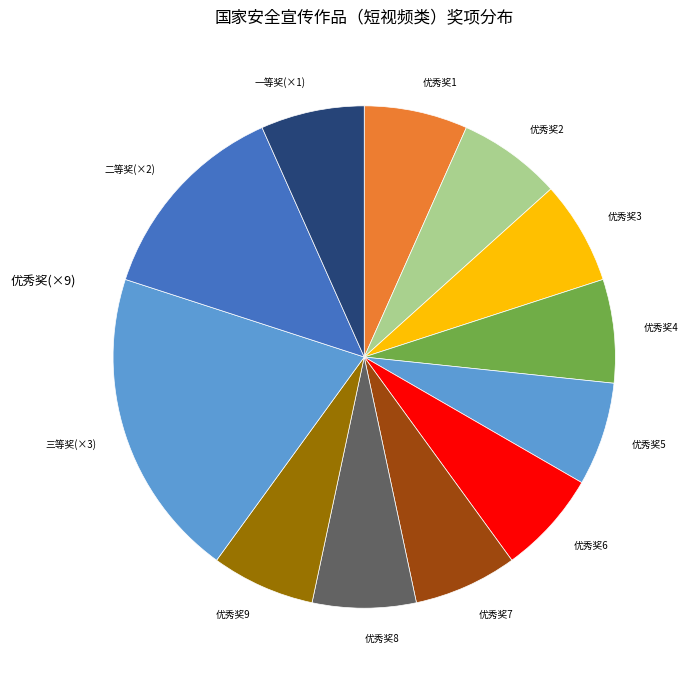

How many segments does this pie chart have?

12